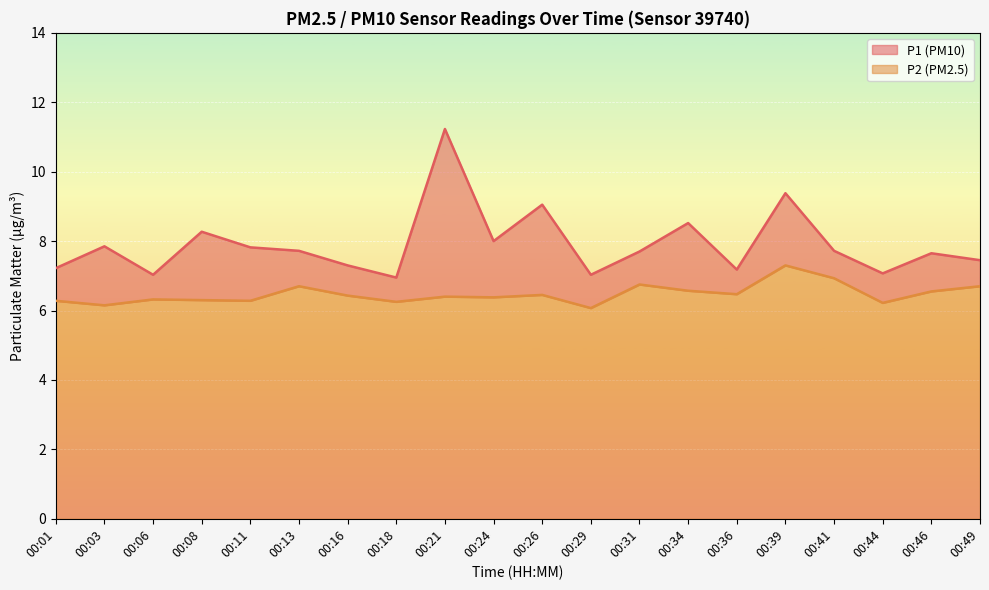

At how many categories does at least one series exceed 6?

20